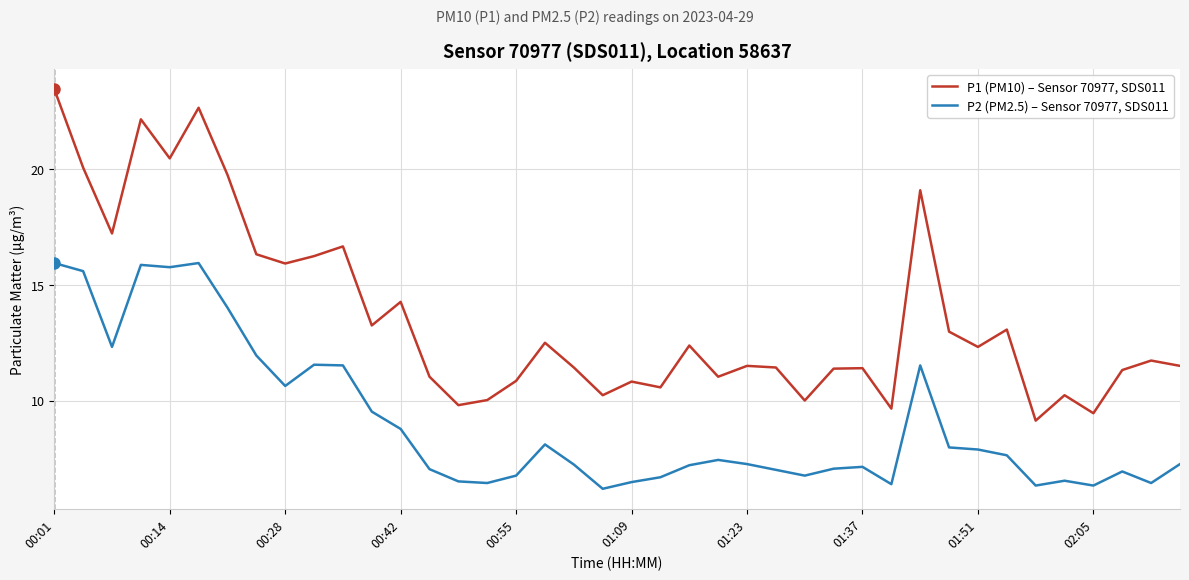

What is the sum of all P1 (PM10) – Sensor 70977, SDS011 values?

545.4